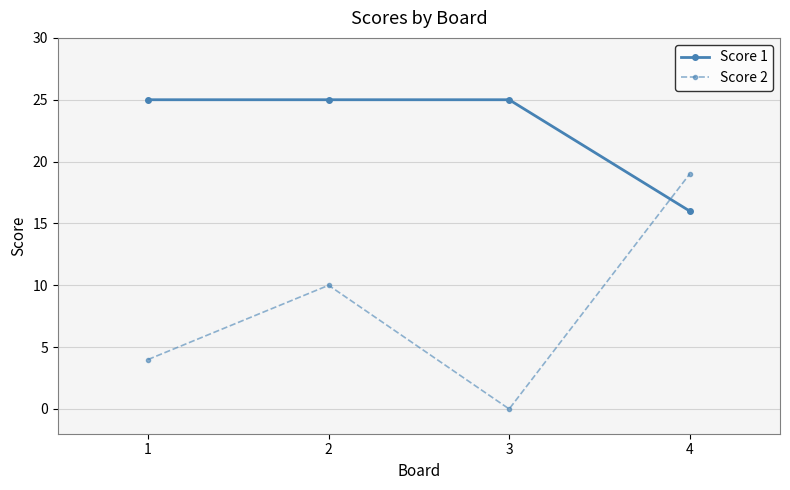

True or false: Score 1 and Score 2 intersect in this chart.

True